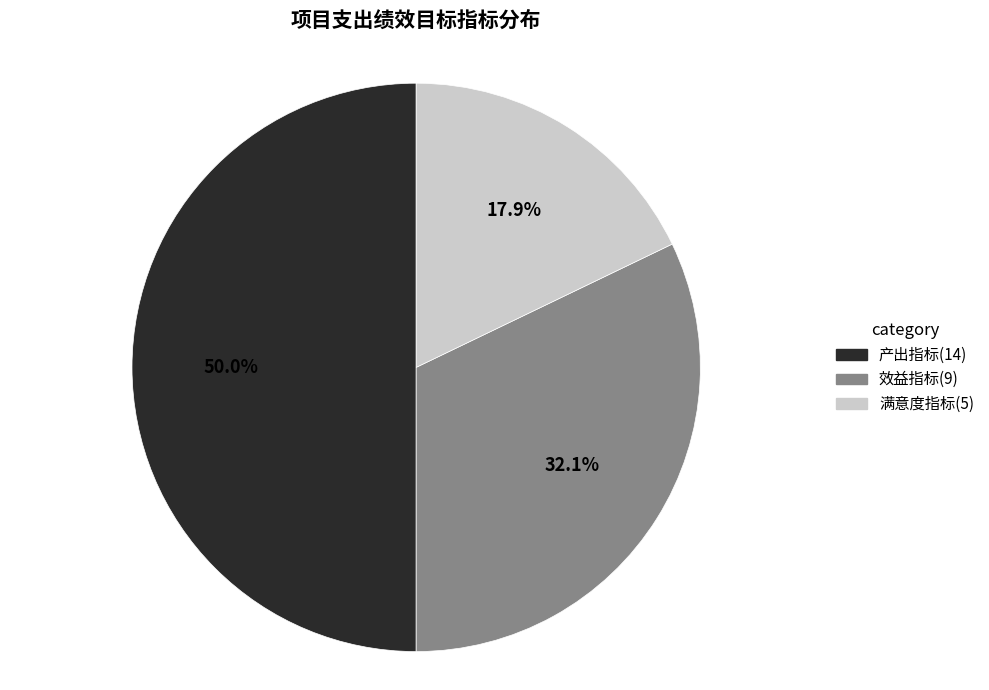

To the nearest percent, what is the difference between the largest and smallest slice percentages?

32%